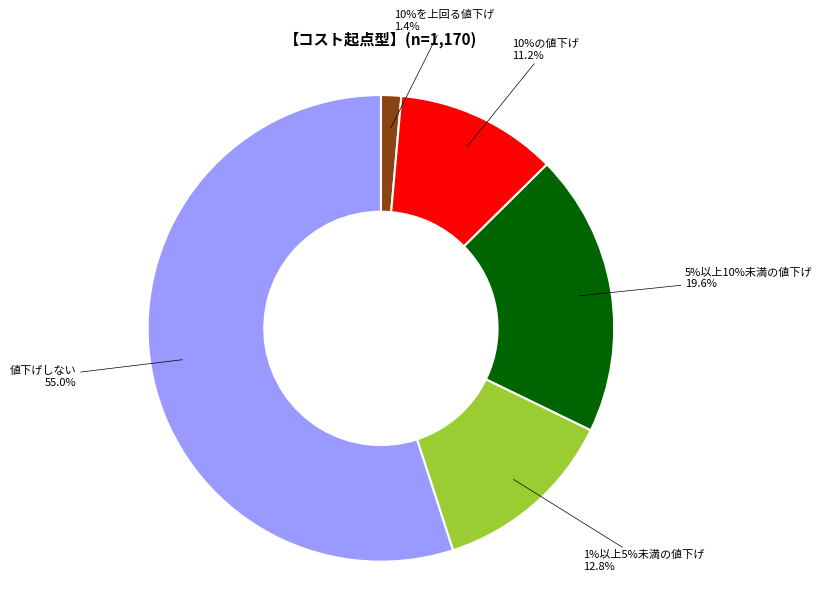

Rank the categories by value from lowest to highest.

10%を上回る値下げ, 10%の値下げ, 1%以上5%未満の値下げ, 5%以上10%未満の値下げ, 値下げしない